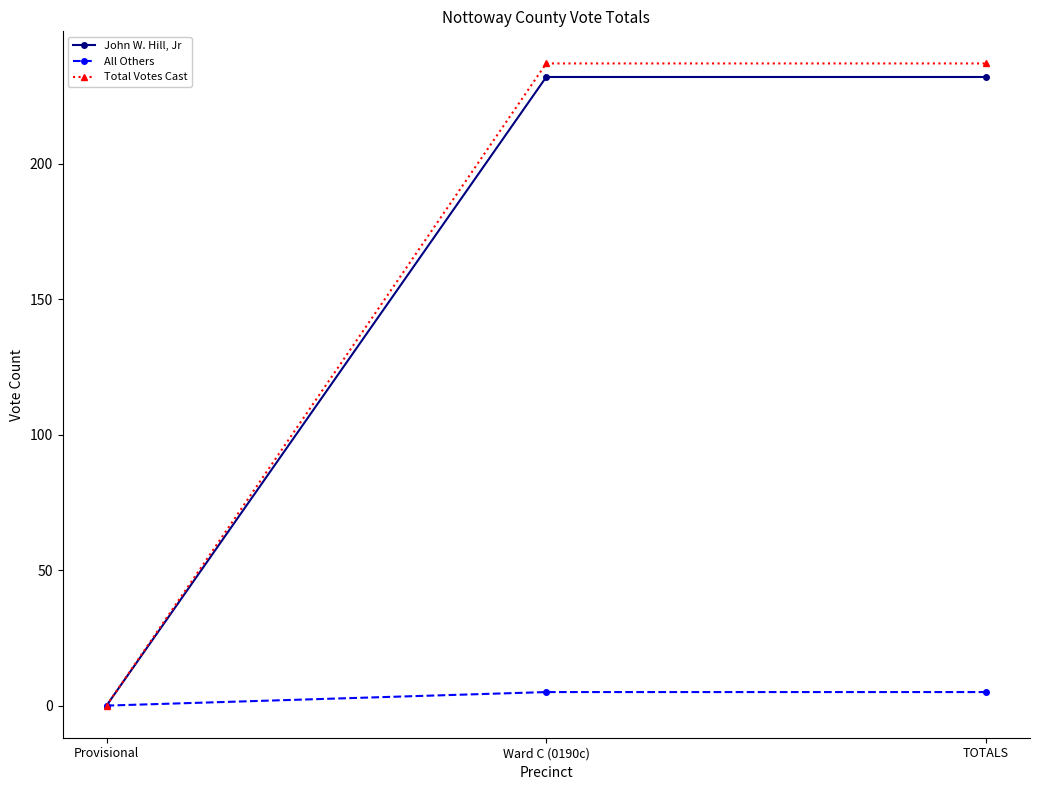

True or false: Total Votes Cast has a value of 361 at TOTALS.

False